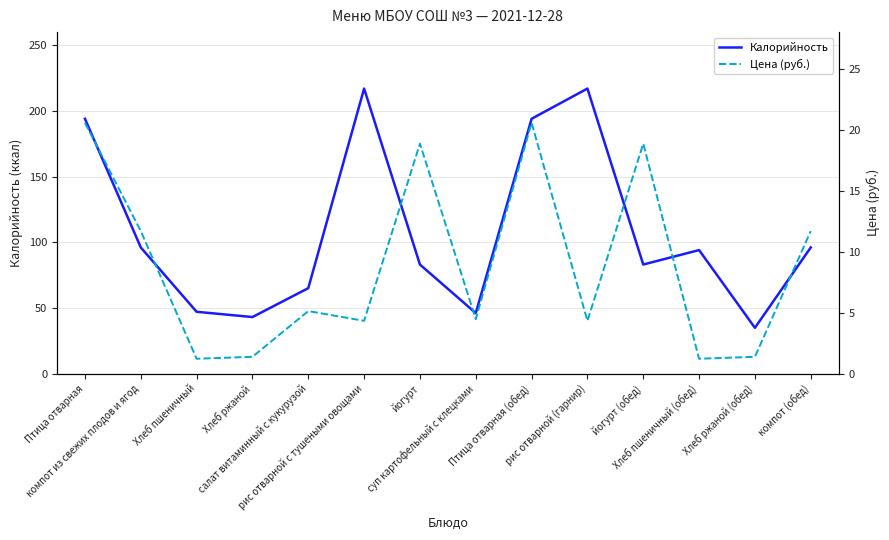

Where is Калорийность nearest to the value 125?

компот из свежих плодов и ягод